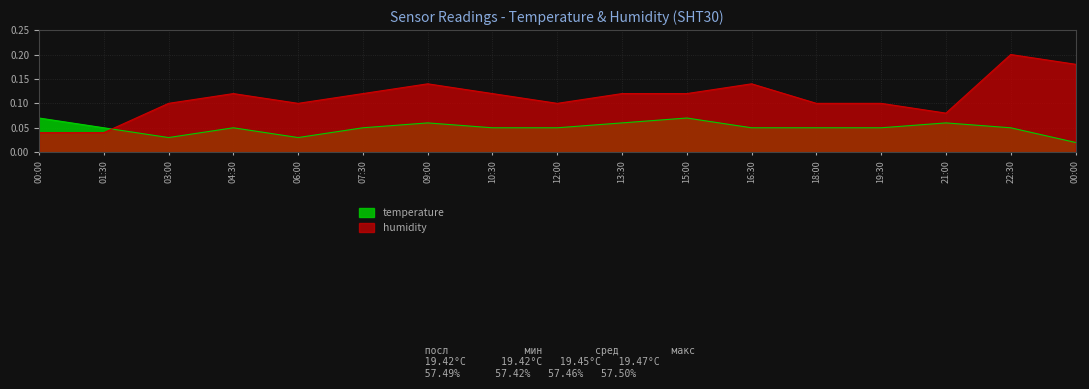

Is the value of temperature at 15:00 greater than the value of humidity at 12:00?

No